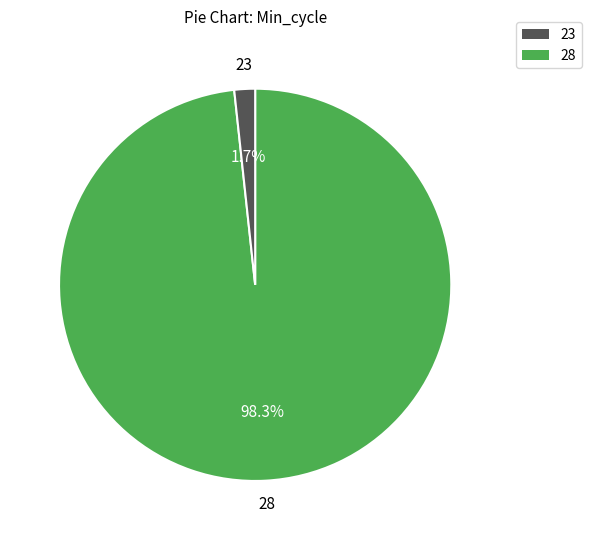

Does any single category account for the majority?

Yes